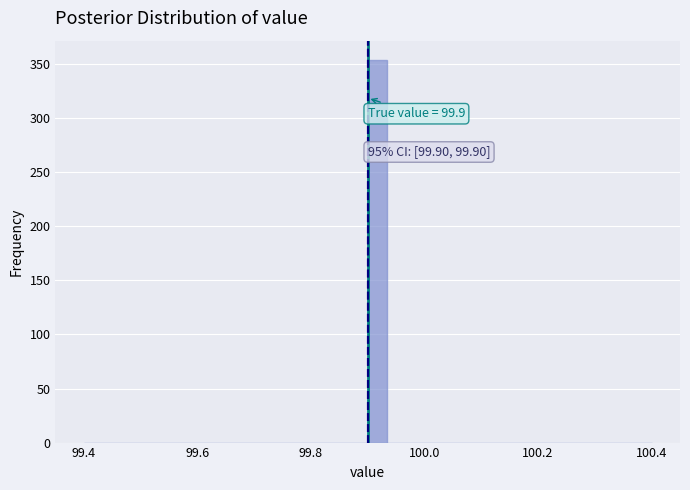

Read against the x-axis, roughly where is the centre of the tallest bar?

99.92